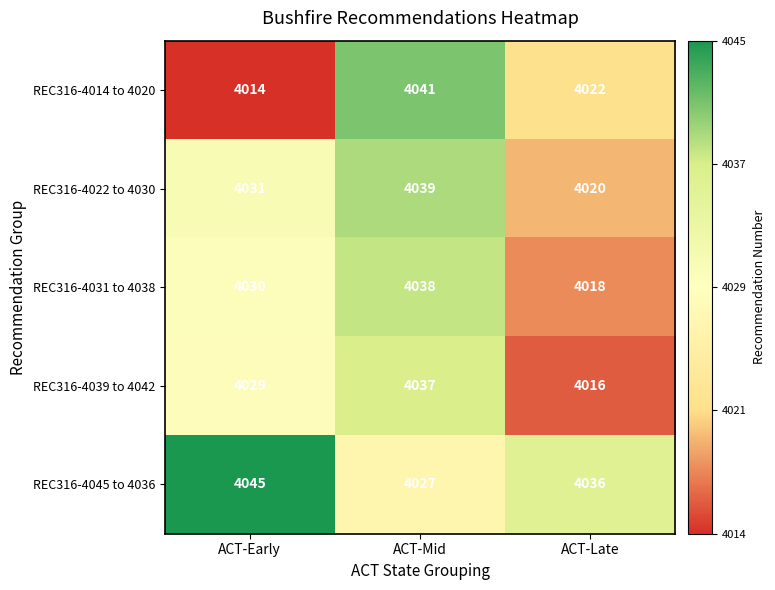

What is the spread (max minus min) of values at ACT-Late?

20